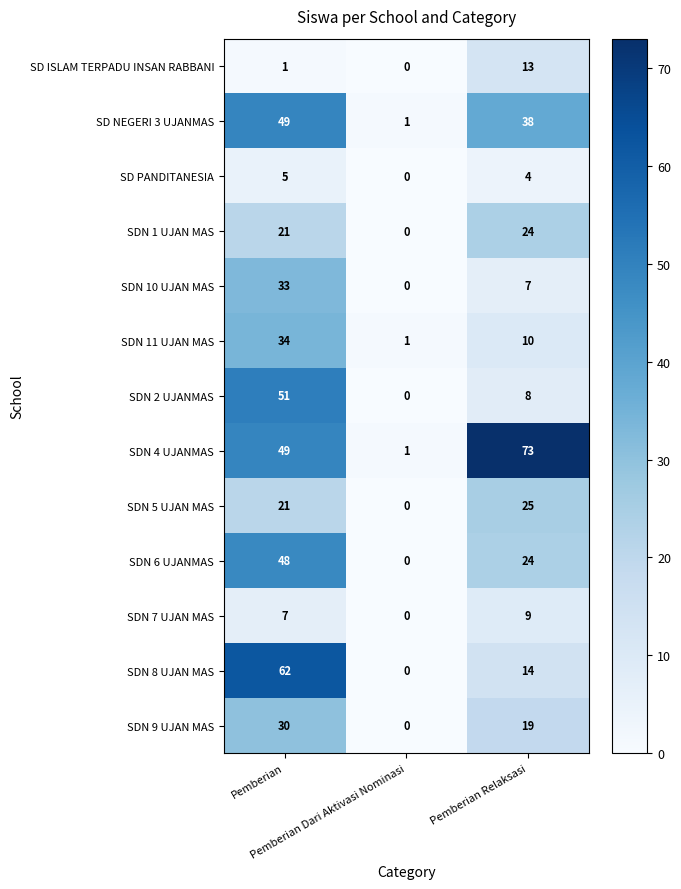

Rank the series by their maximum value, from lowest to highest.

SD PANDITANESIA, SDN 7 UJAN MAS, SD ISLAM TERPADU INSAN RABBANI, SDN 1 UJAN MAS, SDN 5 UJAN MAS, SDN 9 UJAN MAS, SDN 10 UJAN MAS, SDN 11 UJAN MAS, SDN 6 UJANMAS, SD NEGERI 3 UJANMAS, SDN 2 UJANMAS, SDN 8 UJAN MAS, SDN 4 UJANMAS